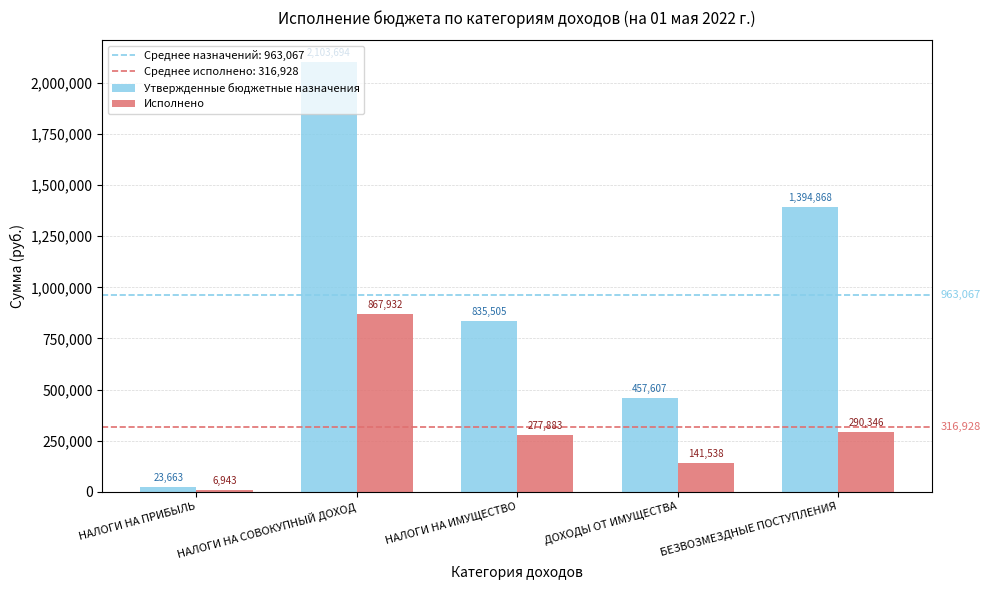

What is the difference between the Исполнено values at БЕЗВОЗМЕЗДНЫЕ ПОСТУПЛЕНИЯ and НАЛОГИ НА СОВОКУПНЫЙ ДОХОД?

577586.0